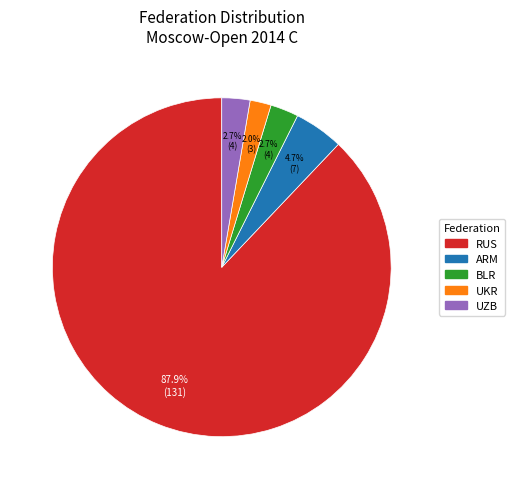

How many slices are in this pie chart?

5